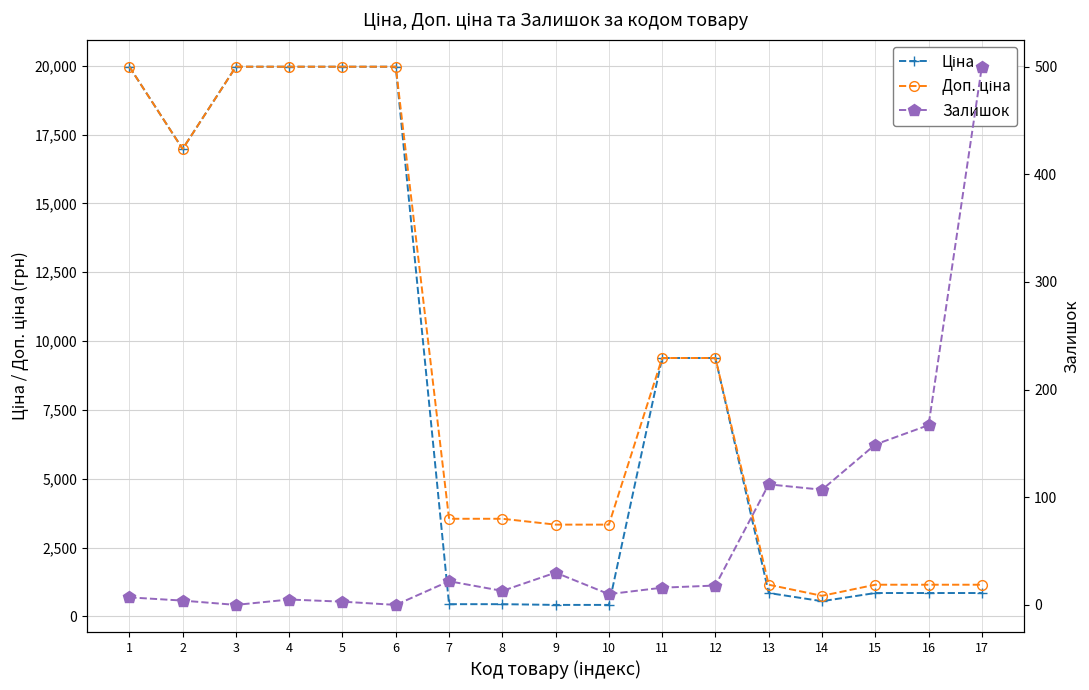

What are all the series names shown in the legend?

Ціна, Доп. ціна, Залишок